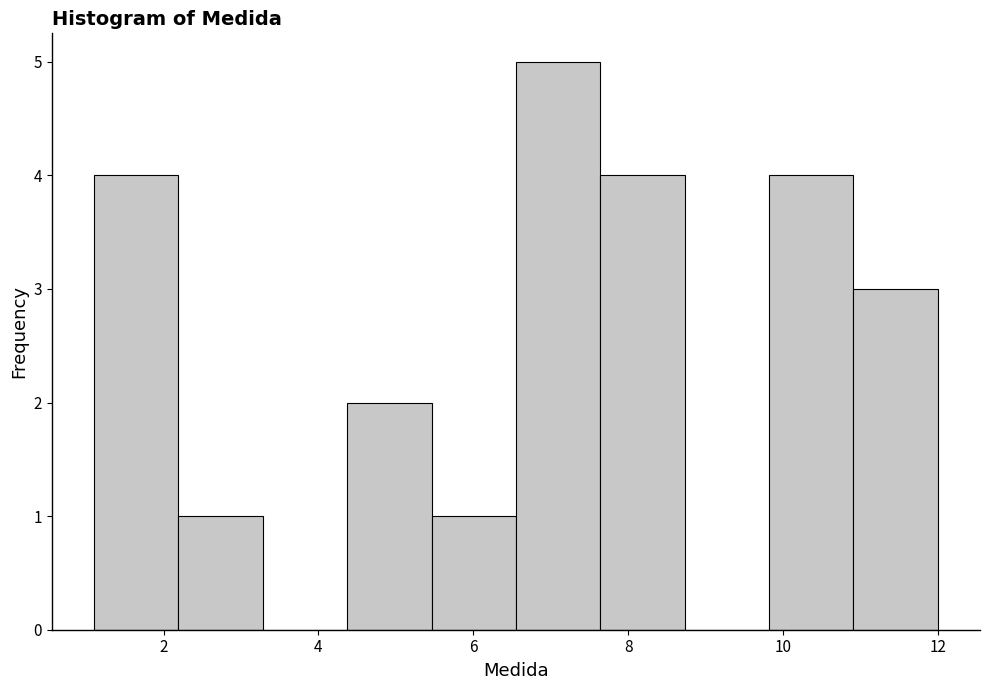

Reading left to right, list every bar in this chart as the range it spans on the x-axis followed by its height. Neither the bar edges nor the heights are printed on the chart, so give them approximately, as read against the axes.

1.2 to 2.2: 4
2.2 to 3.2: 1
3.2 to 4.4: 0
4.4 to 5.4: 2
5.4 to 6.6: 1
6.6 to 7.6: 5
7.6 to 8.8: 4
8.8 to 9.8: 0
9.8 to 11.0: 4
11.0 to 12.0: 3